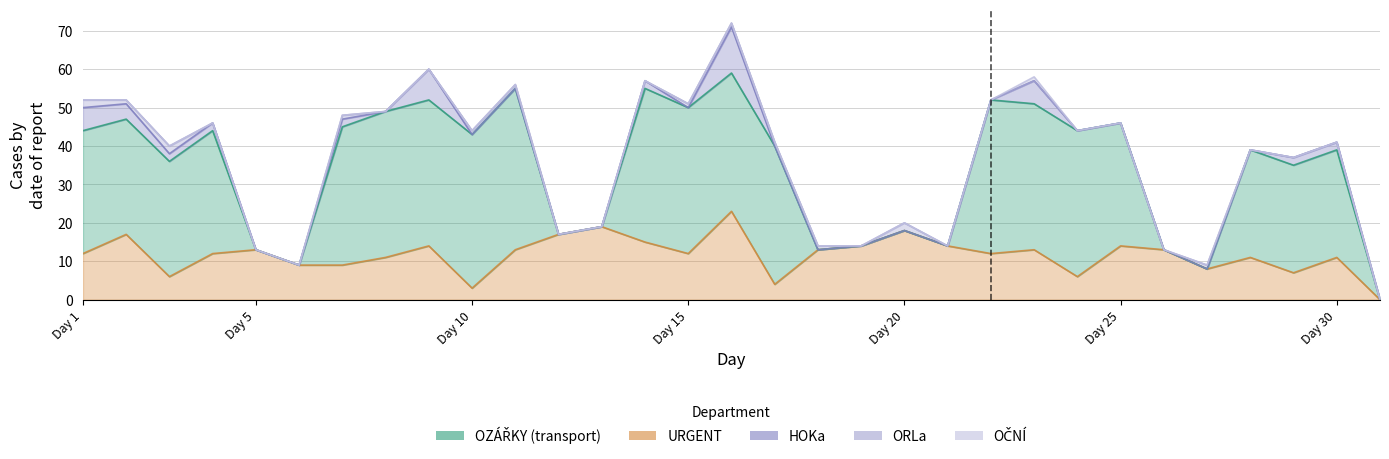

In OZÁŘKY, how many points are higher than both neighbors (excluding endpoints)?

4